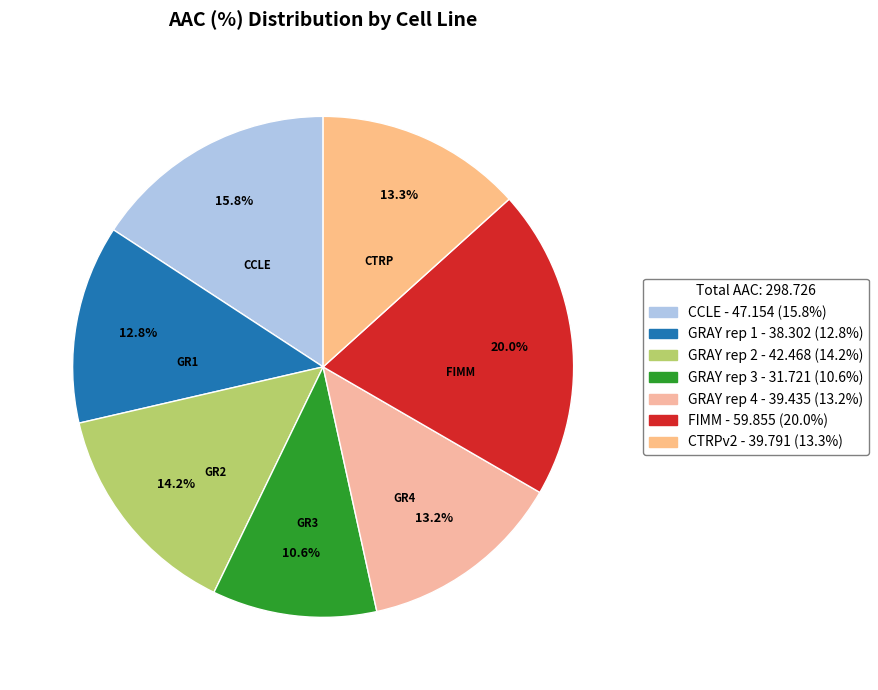

To the nearest percent, what is the difference between the largest and smallest slice percentages?

9%